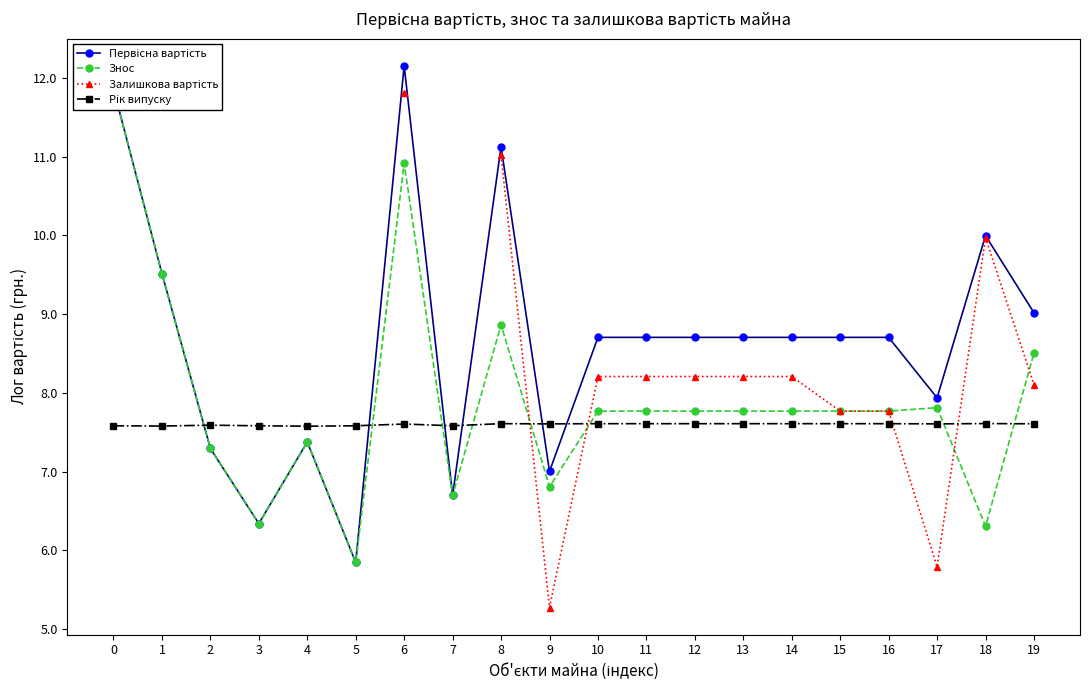

True or false: Первісна вартість and Рік випуску intersect in this chart.

True